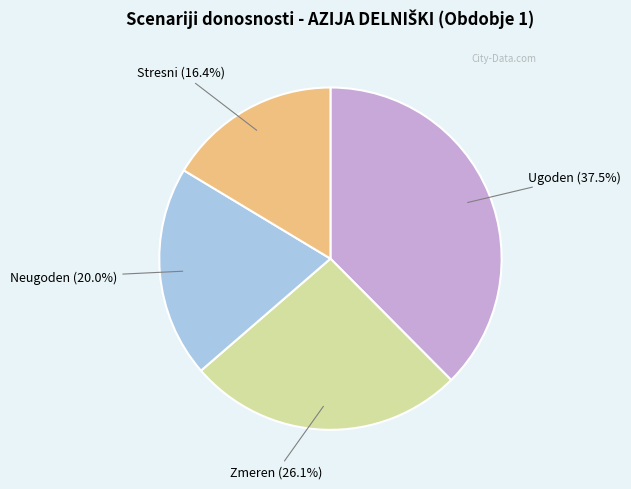

Does any single category account for the majority?

No